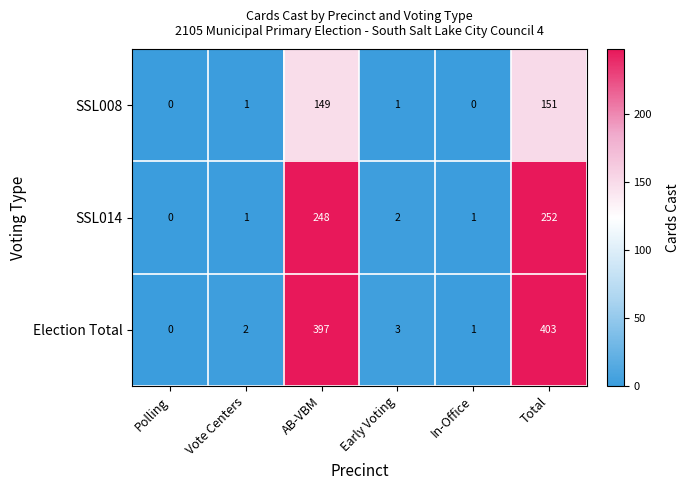

The value of Election Total at Polling is 0. True or false?

True